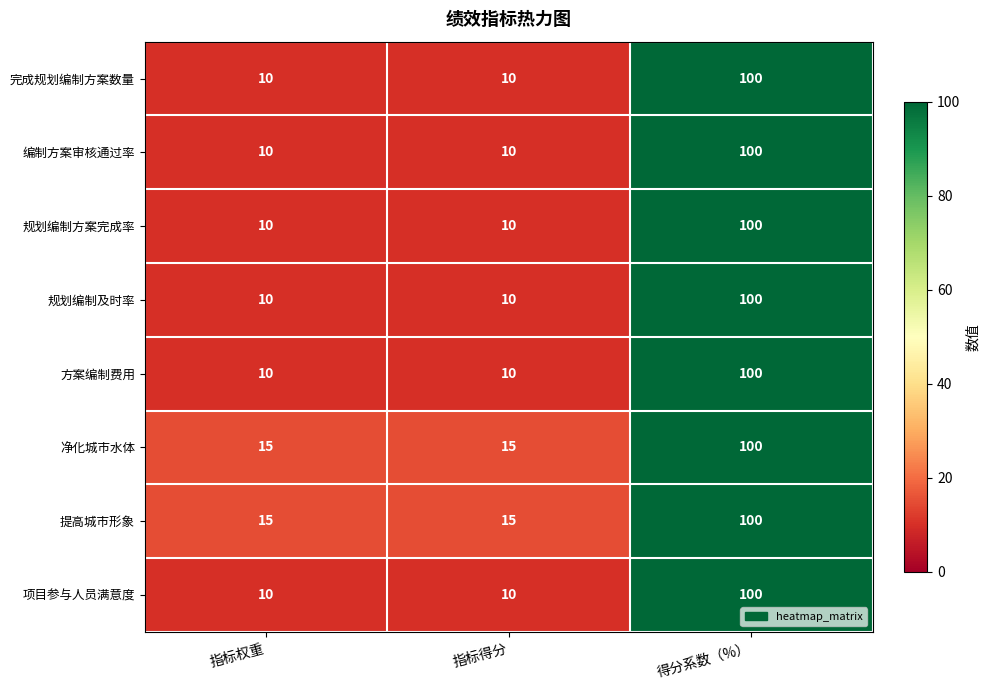

True or false: 规划编制及时率 has a value of 2 at 指标得分.

False